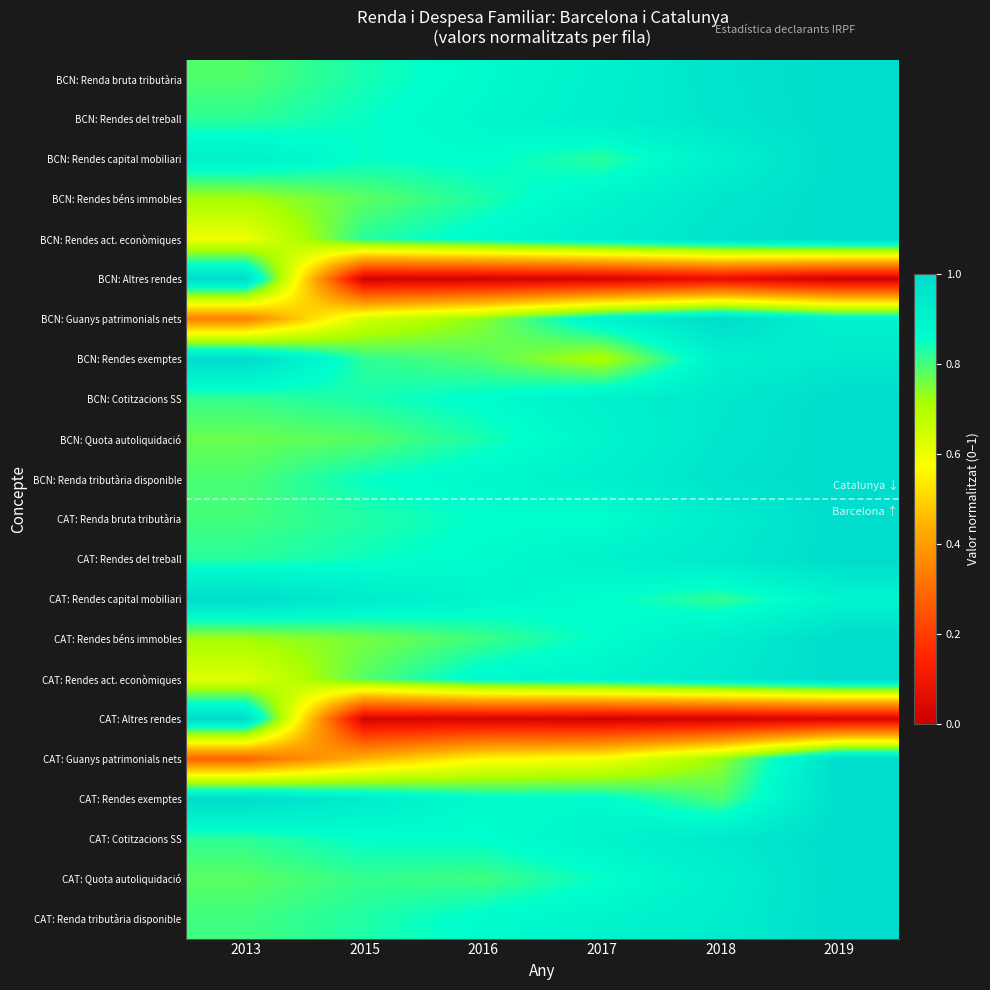

At how many categories does at least one series exceed 0?

6